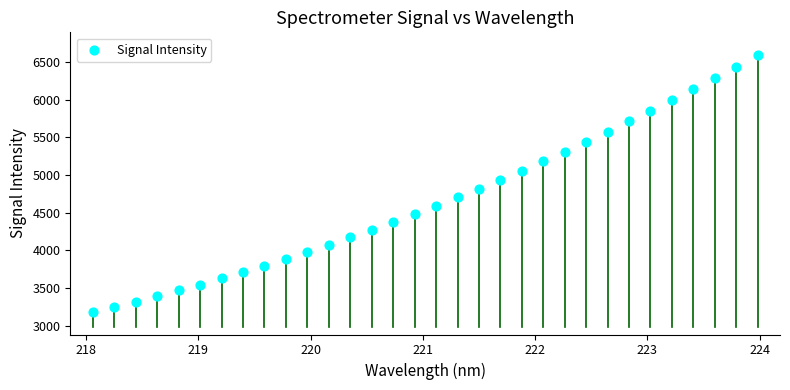

What is the range of X values (max minus min)?

5.9